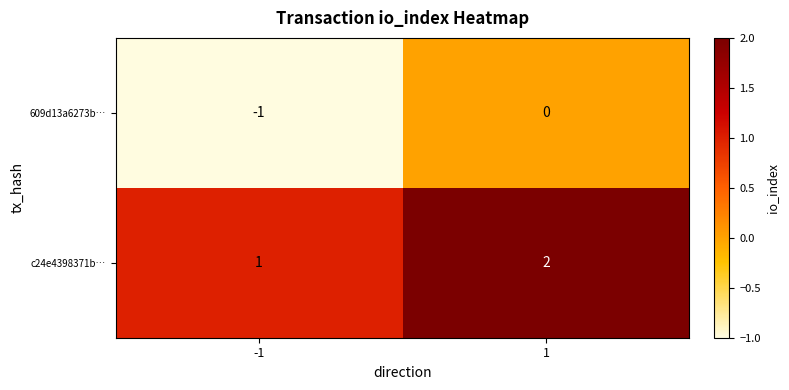

Is it true that c24e4398371b… equals 2 at 1?

True